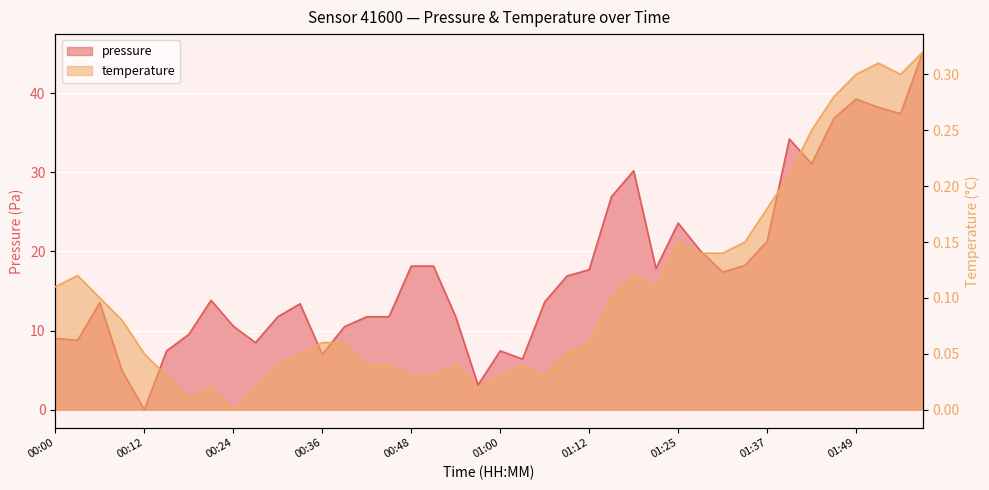

What position from the left is 00:48?

17